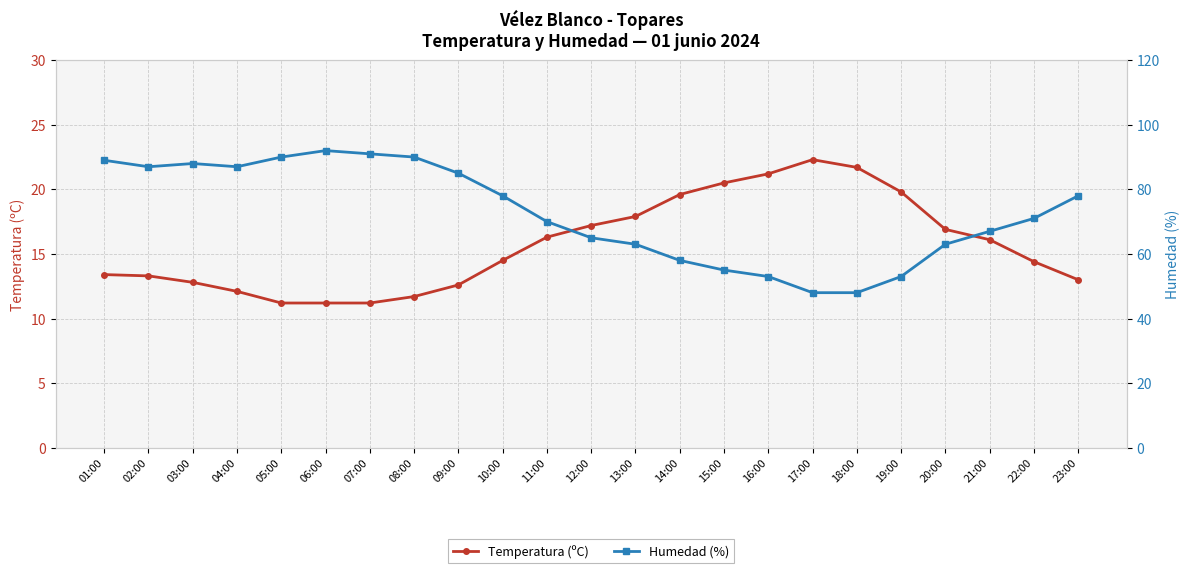

List the labels in order of Temperatura (ºC) value, largest first.

17:00, 18:00, 16:00, 15:00, 19:00, 14:00, 13:00, 12:00, 20:00, 11:00, 21:00, 10:00, 22:00, 01:00, 02:00, 23:00, 03:00, 09:00, 04:00, 08:00, 05:00, 06:00, 07:00